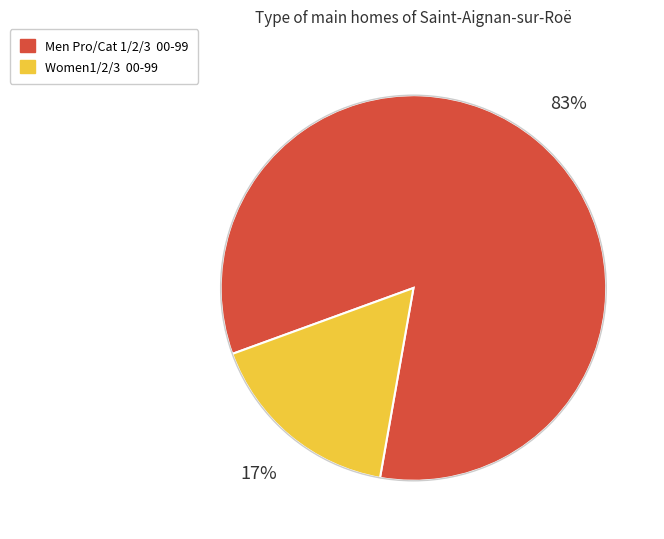

Between Men Pro/Cat 1/2/3 00-99 and Women1/2/3 00-99, which is larger?

Men Pro/Cat 1/2/3 00-99